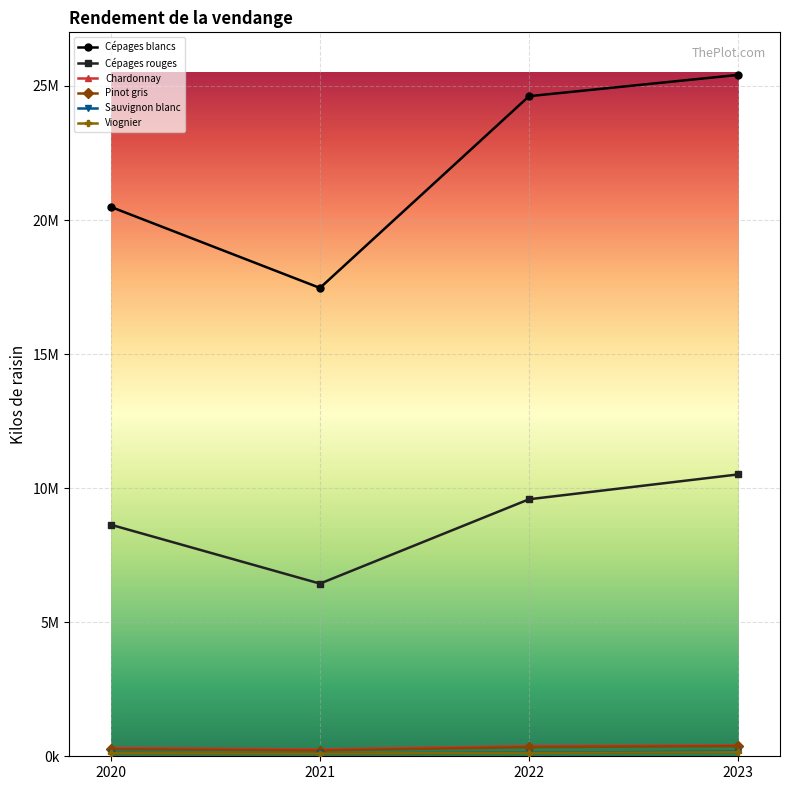

True or false: Sauvignon blanc and Viognier cross at least once.

False